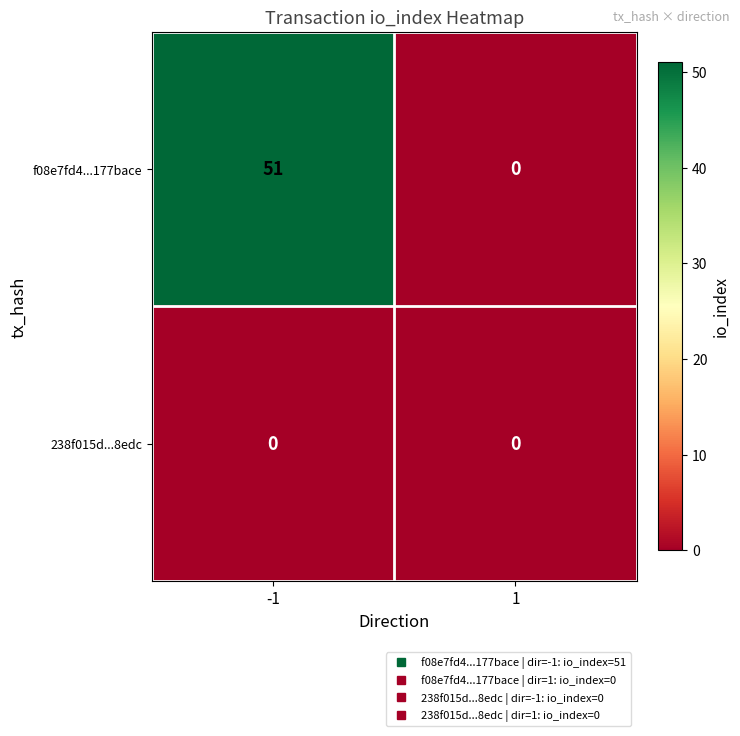

What is the spread (max minus min) of values at -1?

51